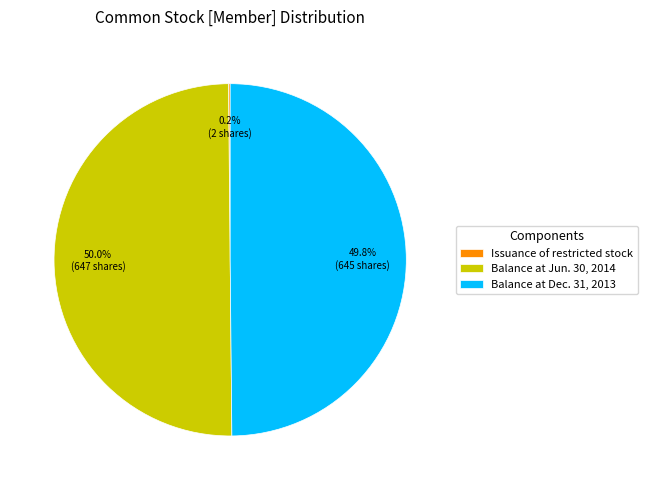

Is the sum of Balance at Dec. 31, 2013 and Balance at Jun. 30, 2014 greater than half?

Yes